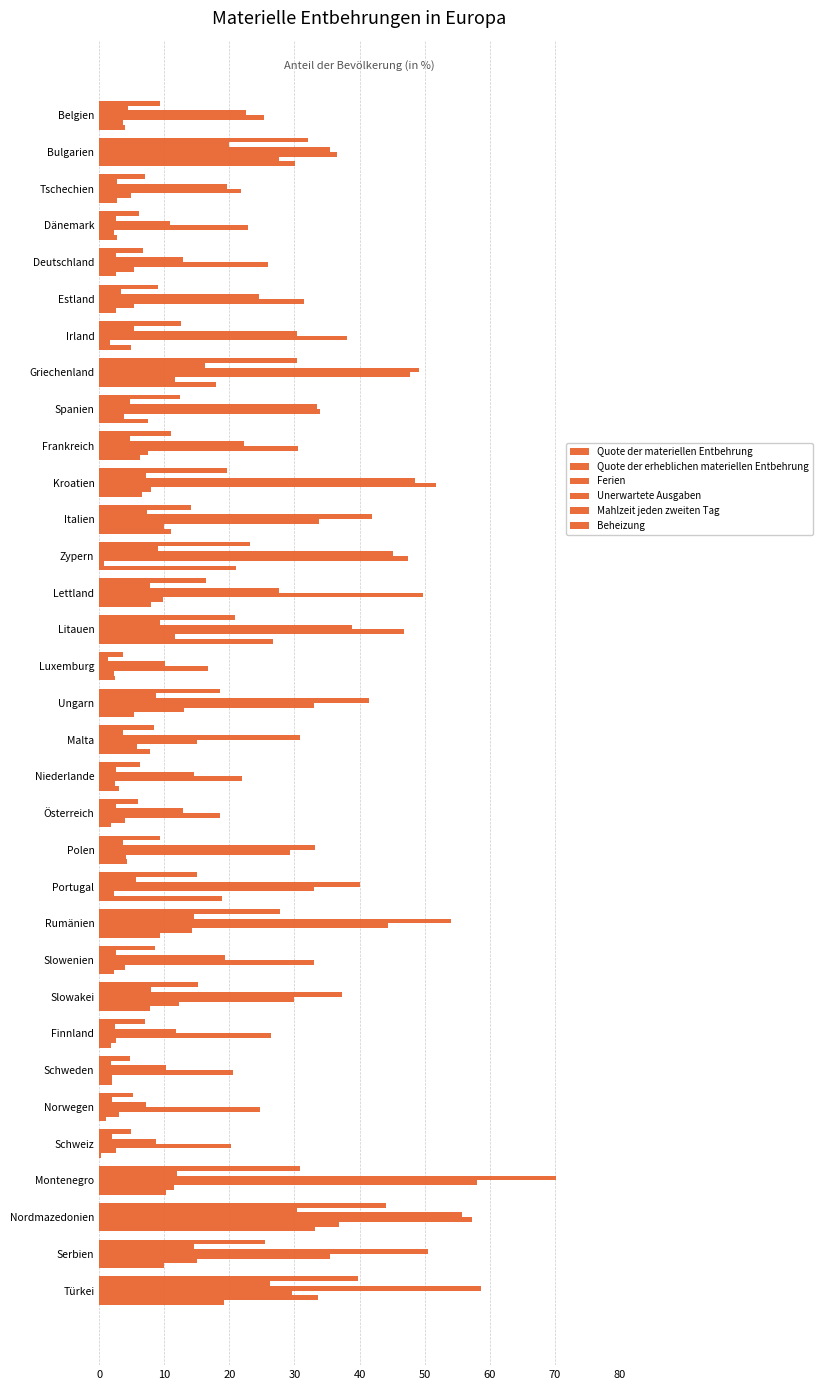

How many data points in Quote der materiellen Entbehrung are less than 12?

16